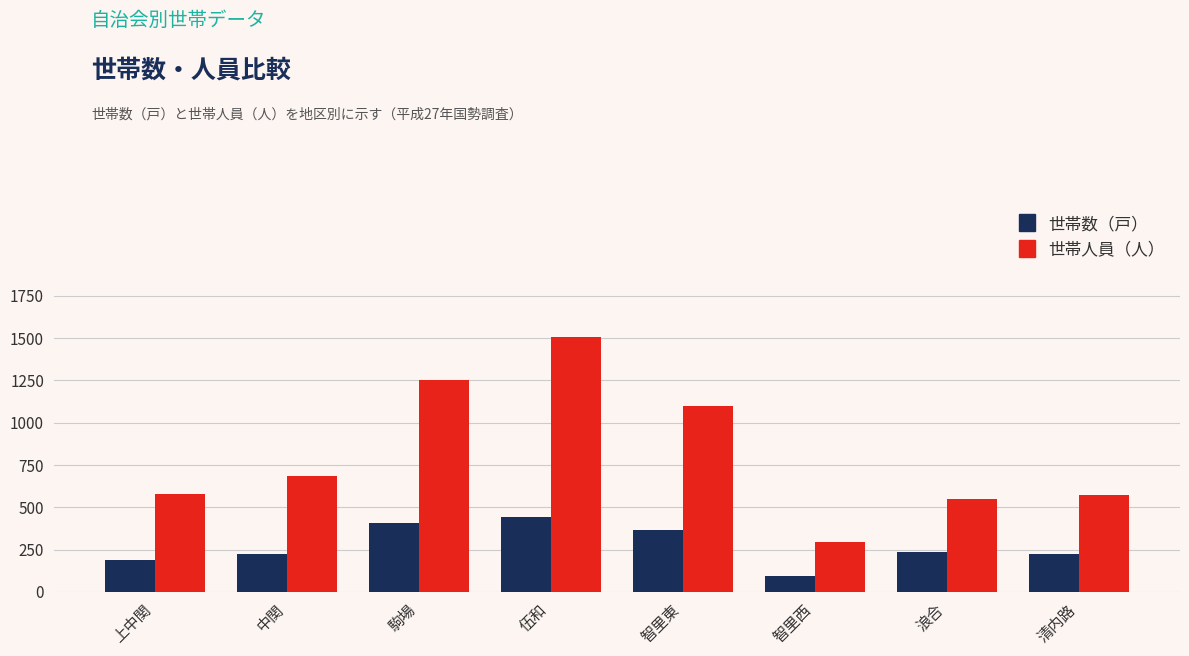

Rank the series by their average value, from lowest to highest.

世帯数（戸）, 世帯人員（人）